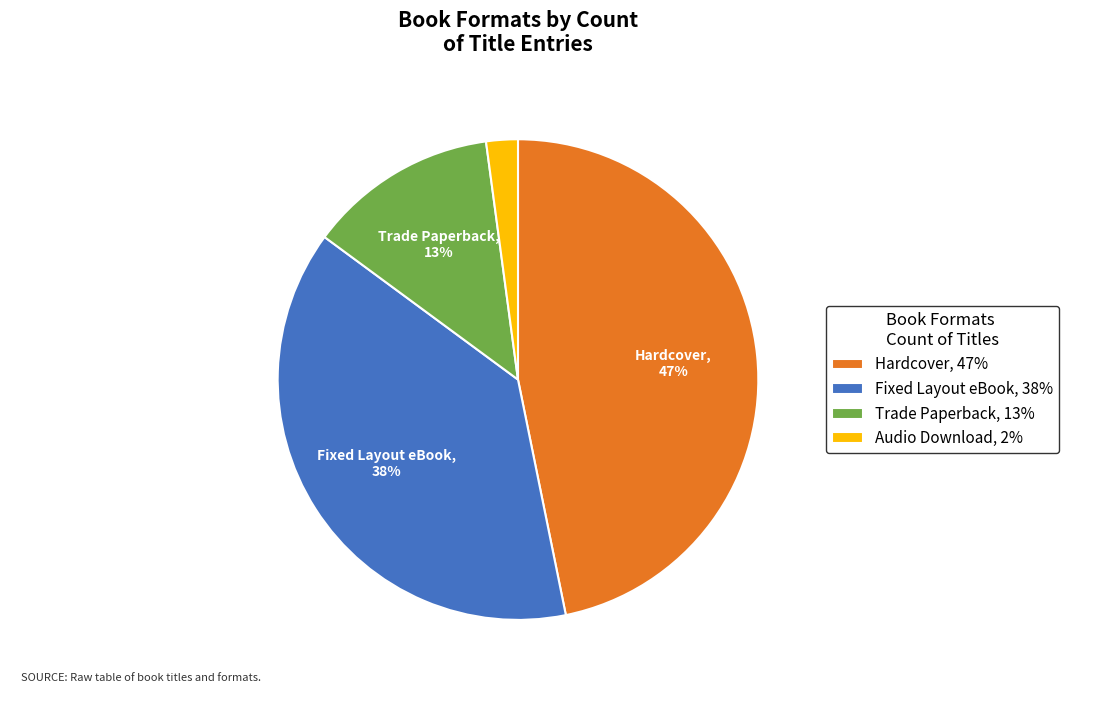

To the nearest percent, what is the difference between the largest and smallest slice percentages?

45%